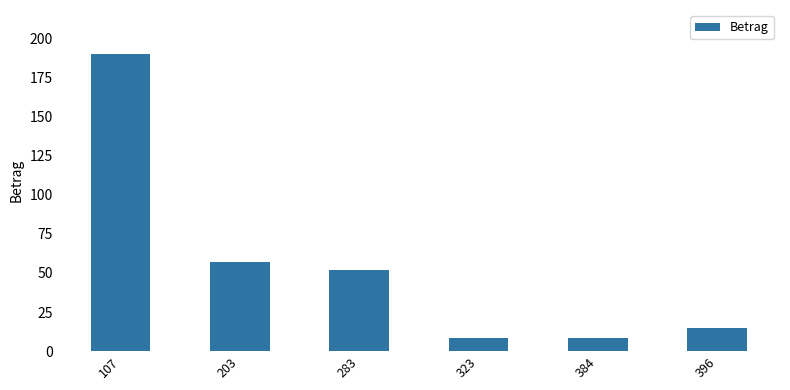

What is the value of the 3rd bar from the left?

51.8